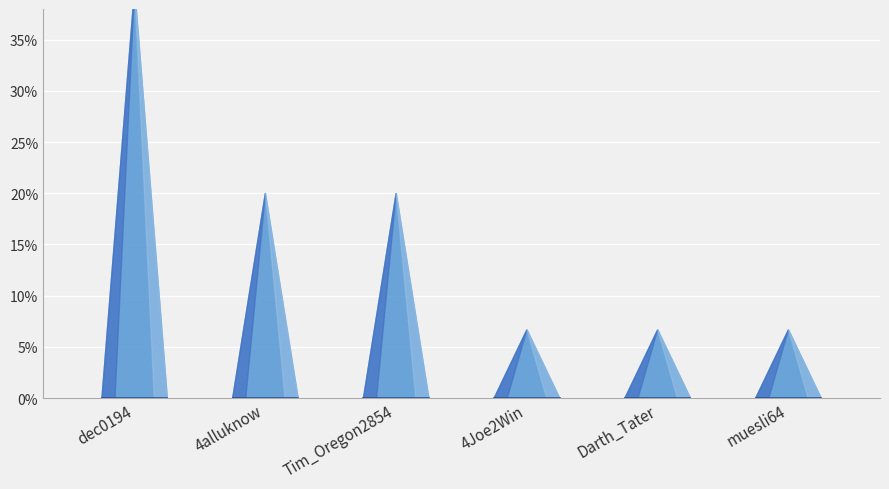

The value at HeliumMan is -8. True or false?

False